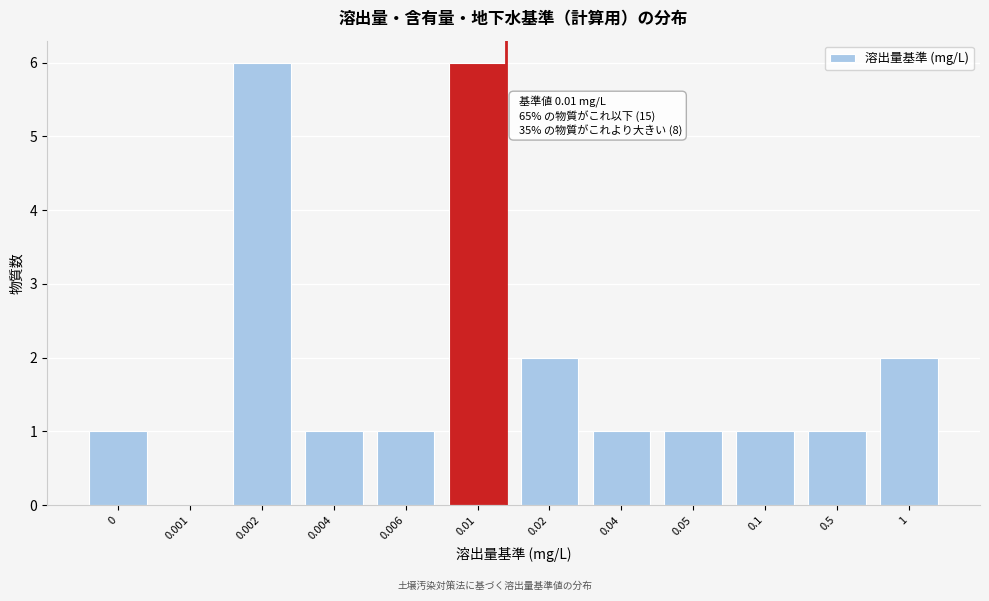

Reading left to right, what are all the values shown in this chart?

0=1	0.001=0	0.002=6	0.004=1	0.006=1	0.01=6	0.02=2	0.04=1	0.05=1	0.1=1	0.5=1	1=2